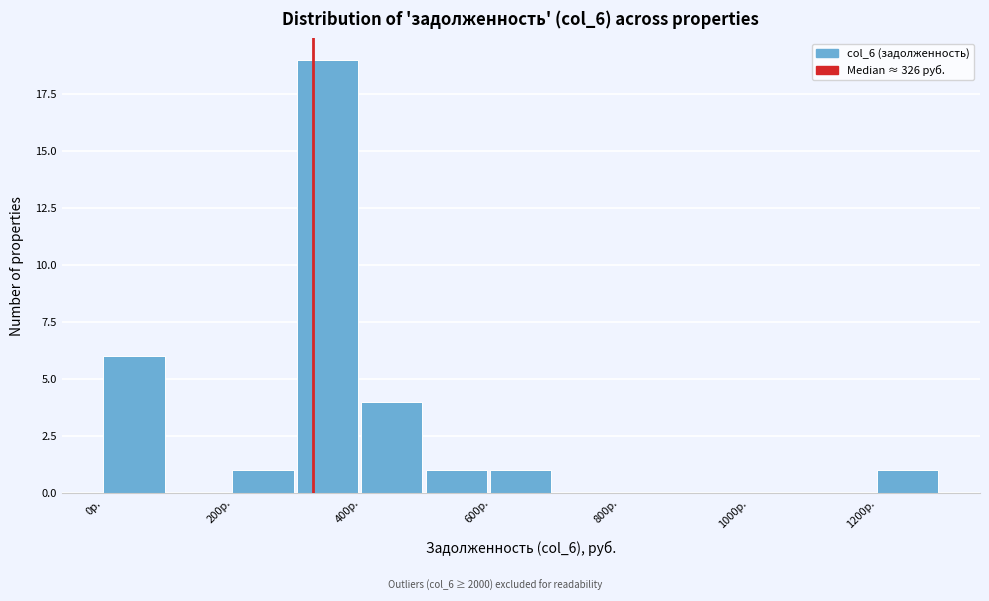

How tall is the bar that spans 0 to 100 on the x-axis? The values are not printed on the chart, so give them approximately, as read against the axis.

6